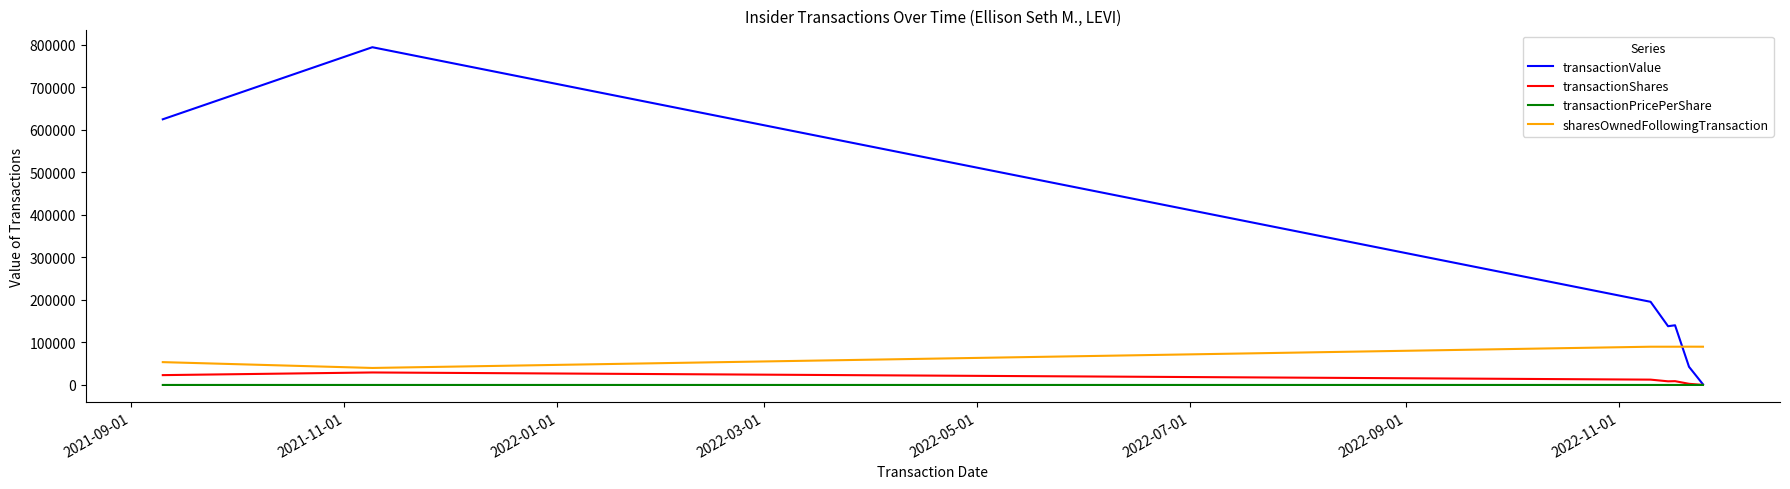

What is the greatest value displayed?

794118.0